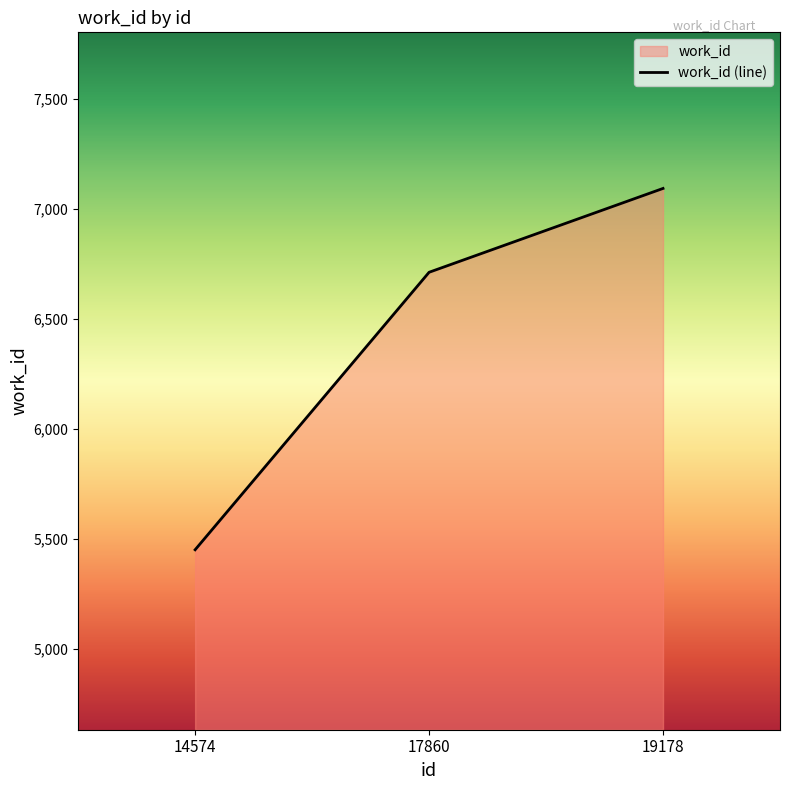

What is the maximum value shown in the chart?

7094